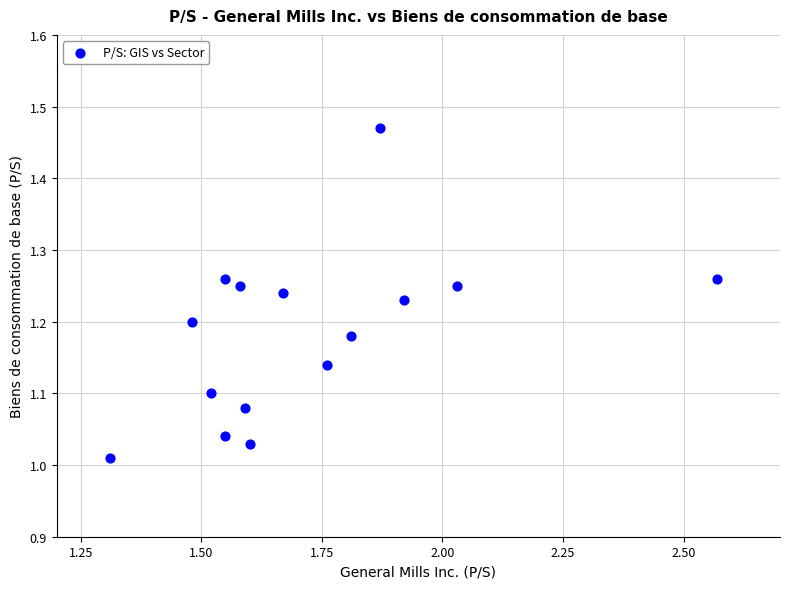

What is the range of Y values (max minus min)?

0.5